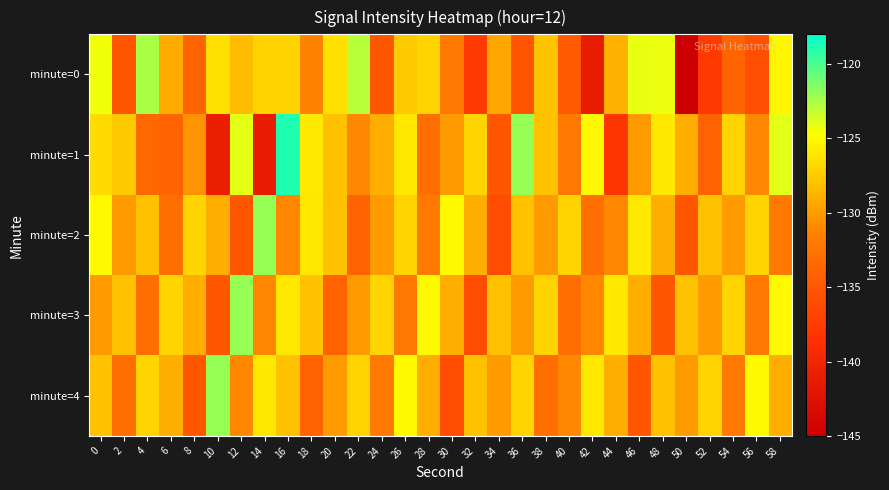

List the series in order of their peak value, lowest first.

minute=0, minute=2, minute=3, minute=4, minute=1